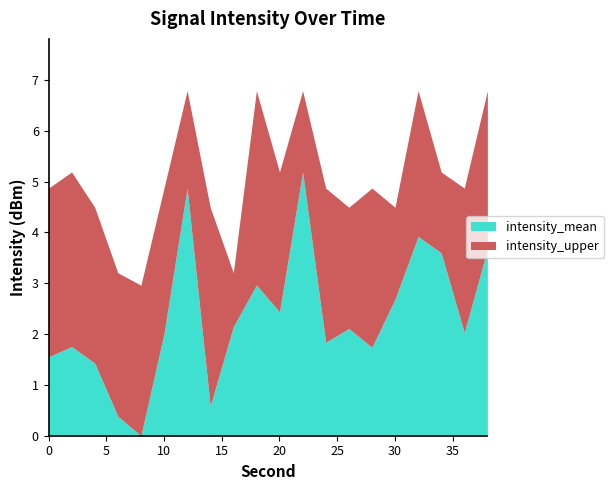

What are all the series names shown in the legend?

intensity_mean, intensity_upper